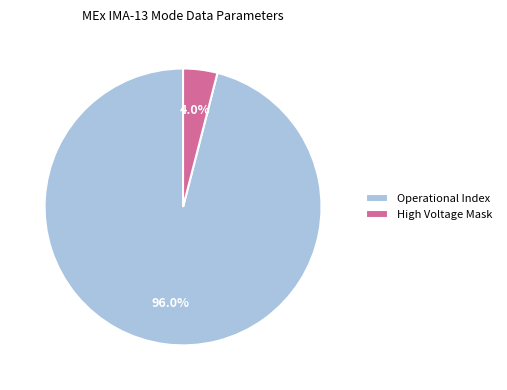

What is the smallest slice in the pie chart?

High Voltage Mask